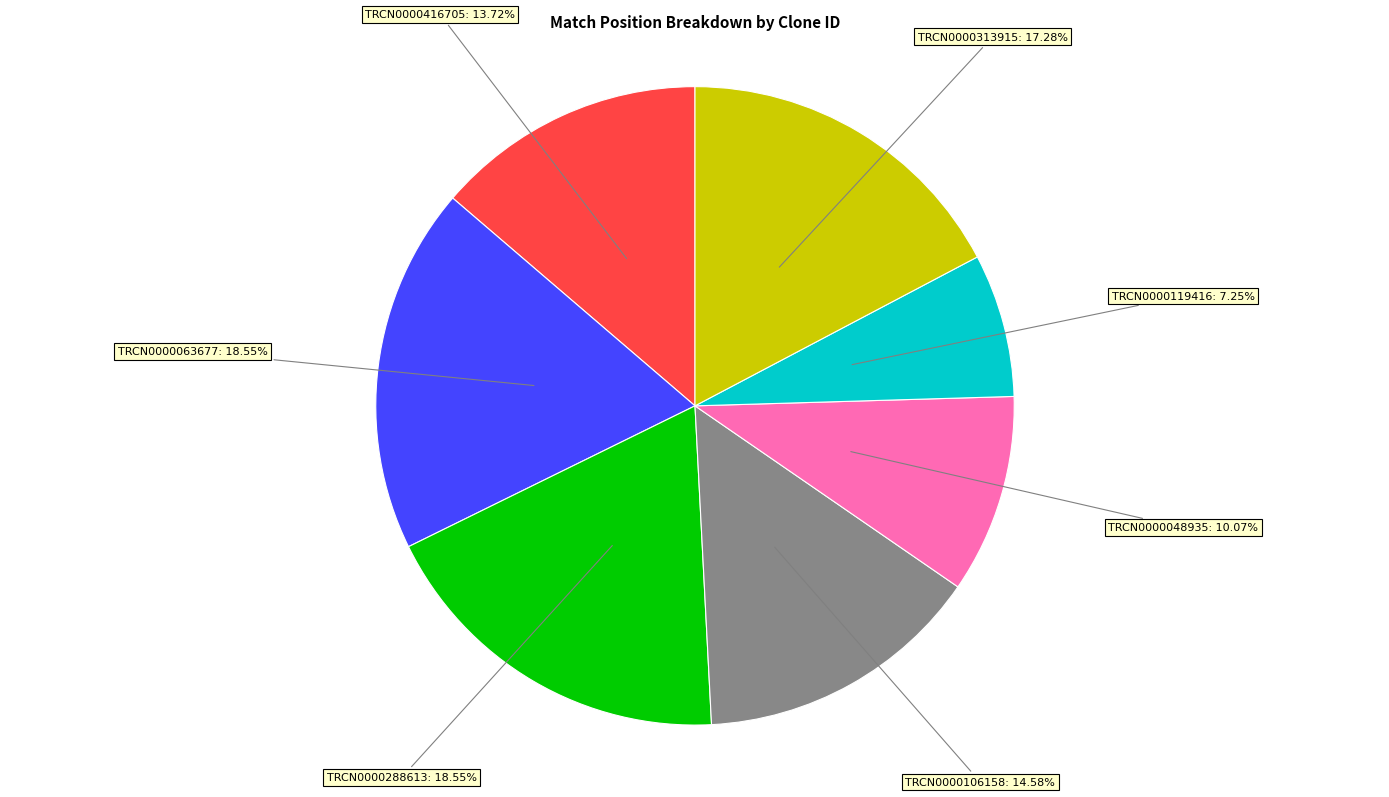

Does any single category account for the majority?

No